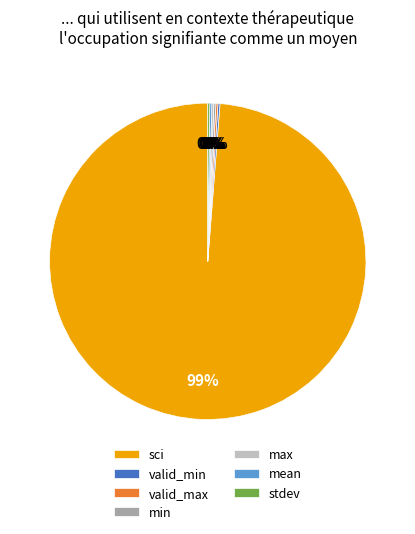

Is there a majority slice in this chart?

Yes